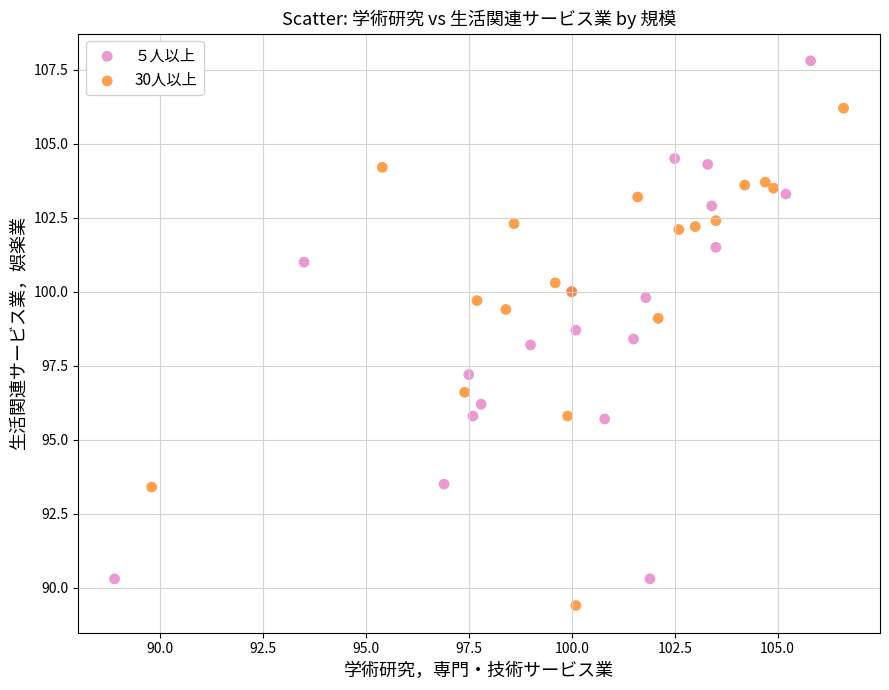

What are all the series names shown in the legend?

５人以上, 30人以上